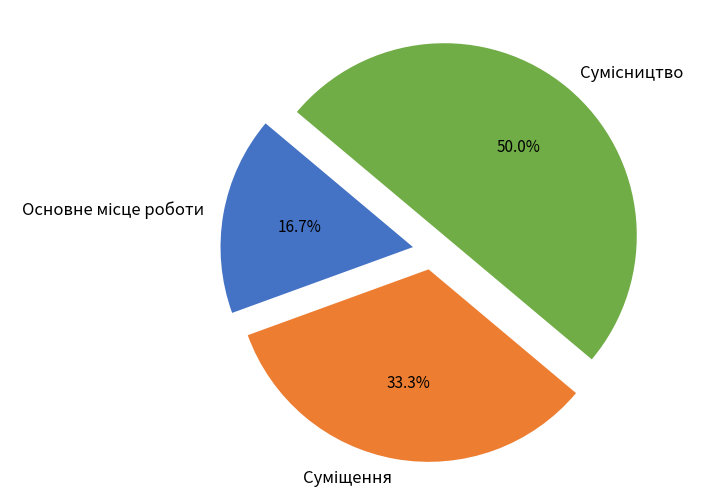

Count the number of slices in the pie.

3